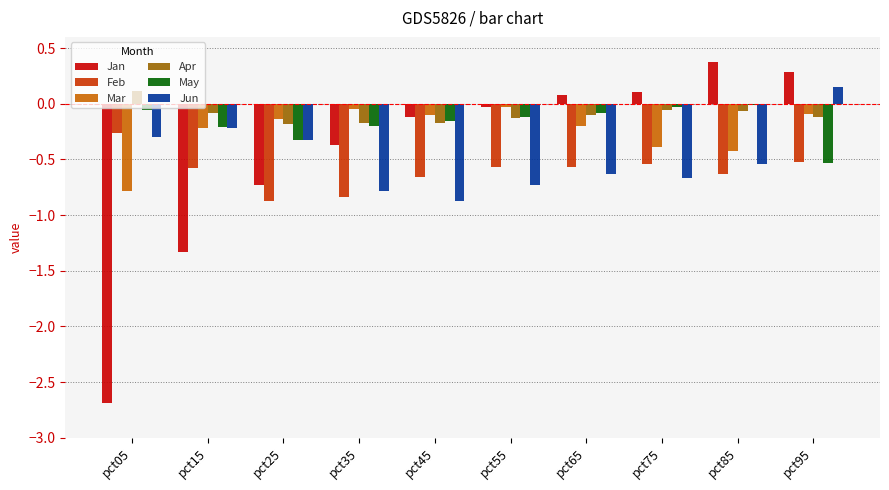

At how many categories does at least one series exceed -2?

10